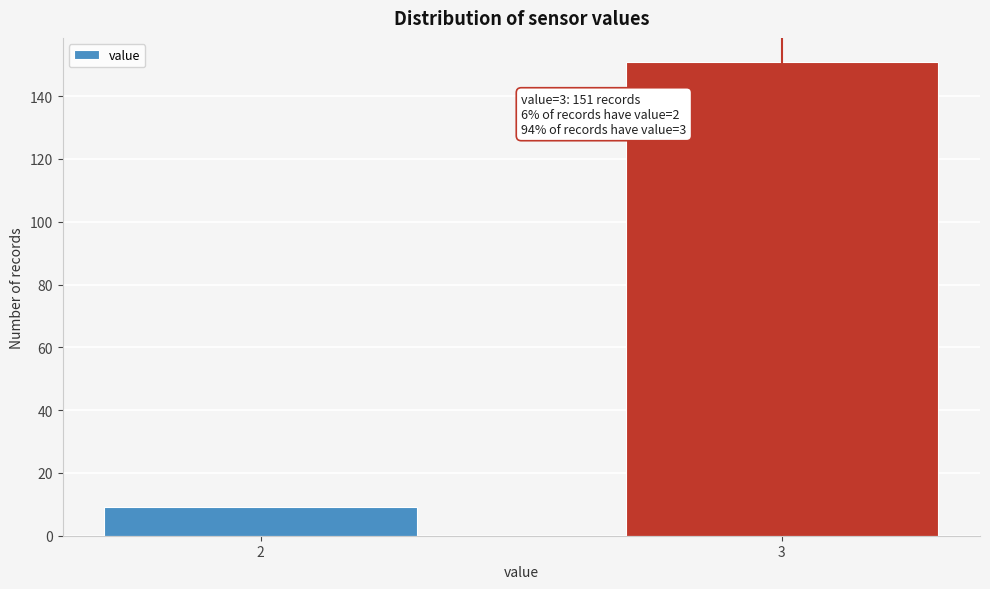

Reading left to right, list all the values displayed in this chart.

2=9	3=151